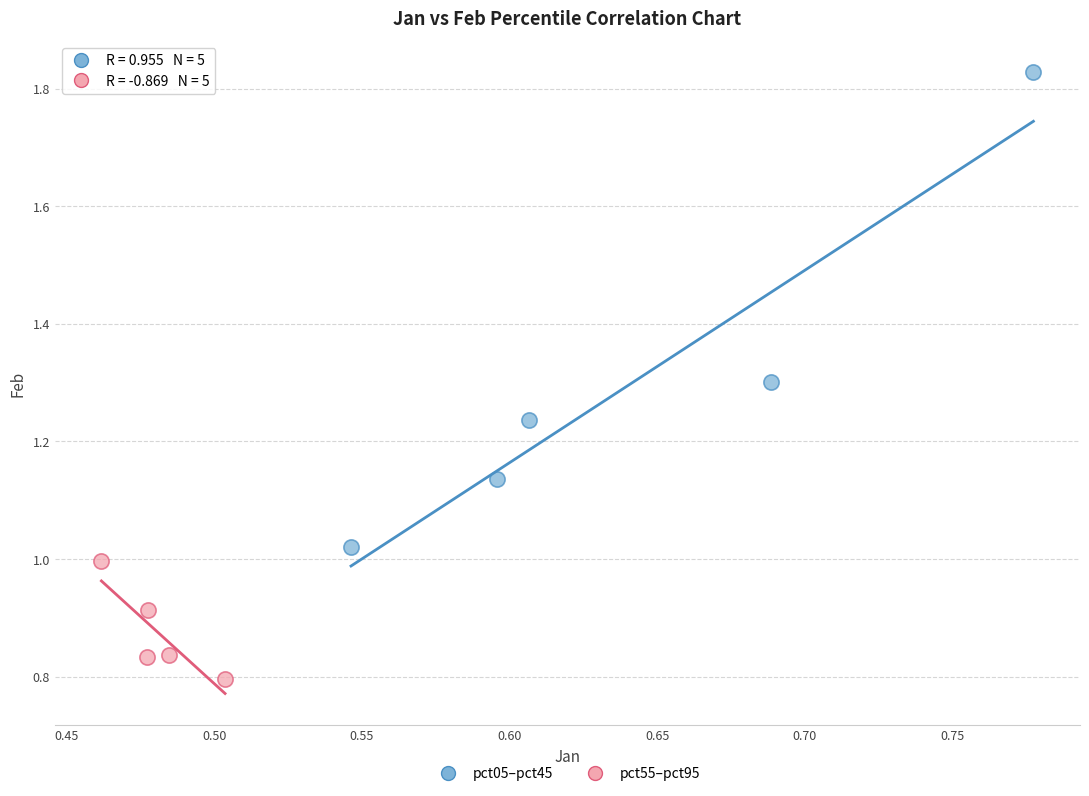

What are all the series names shown in the legend?

pct05–pct45, pct55–pct95